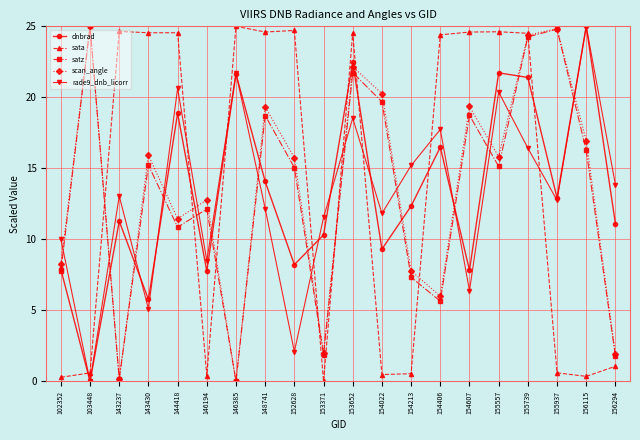

In scan_angle, how many points are lower than both neighbors (excluding endpoints)?

6